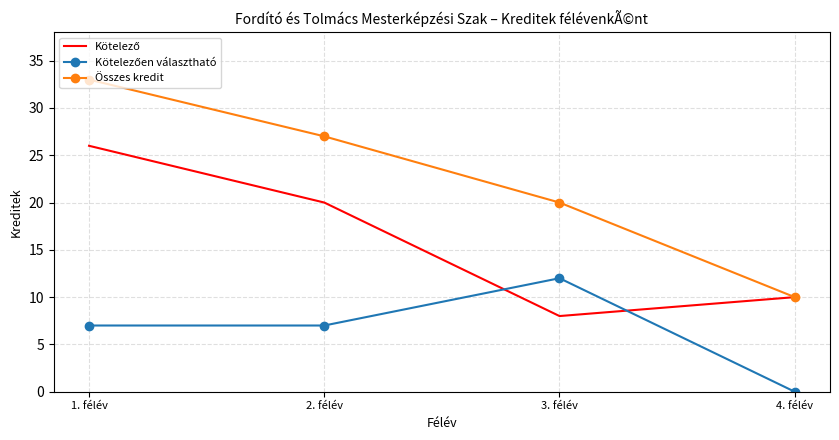

Which series has the largest range (max minus min)?

Összes kredit